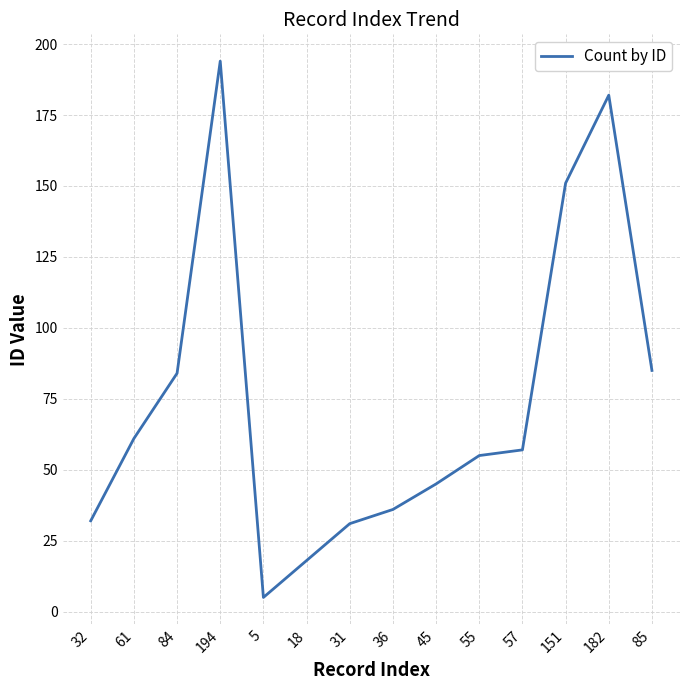

What position from the right is 84?

12